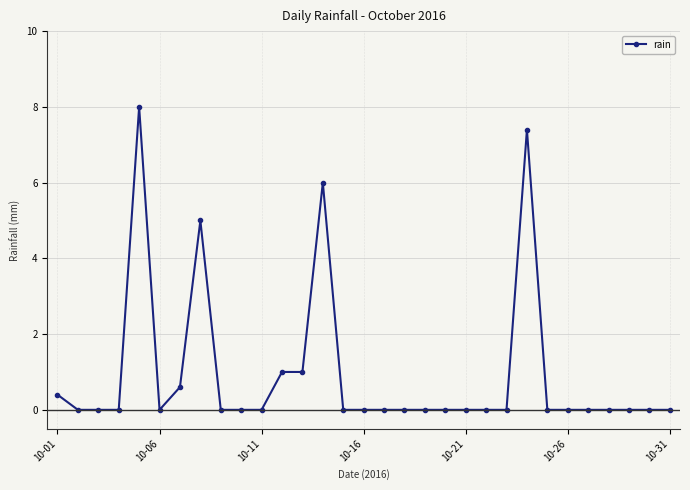

Count the number of data series in this chart.

1